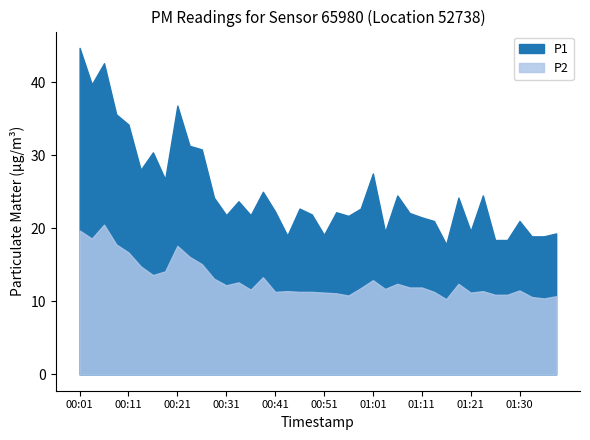

At which category is the sum across all series the highest?

00:01